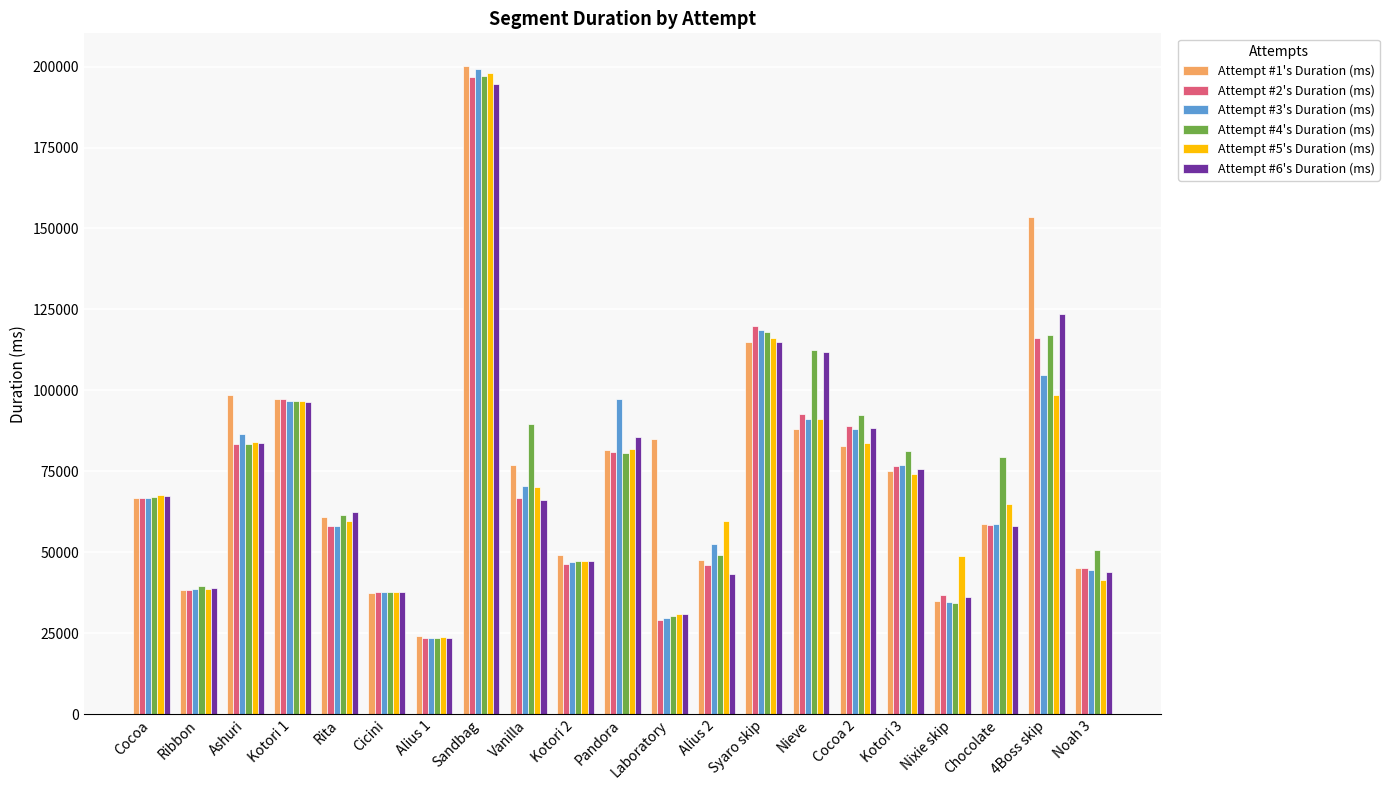

Which series changed the most between Rita and Noah 3?

Attempt #6's Duration (ms)